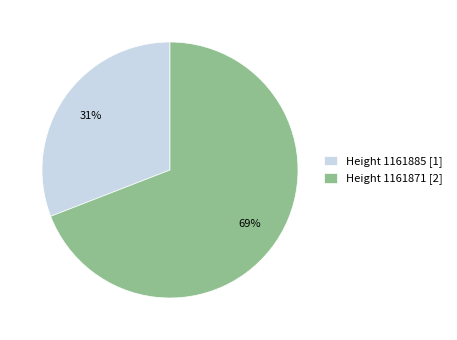

To the nearest percent, what percentage of the pie is Height 1161885 [1]?

31%